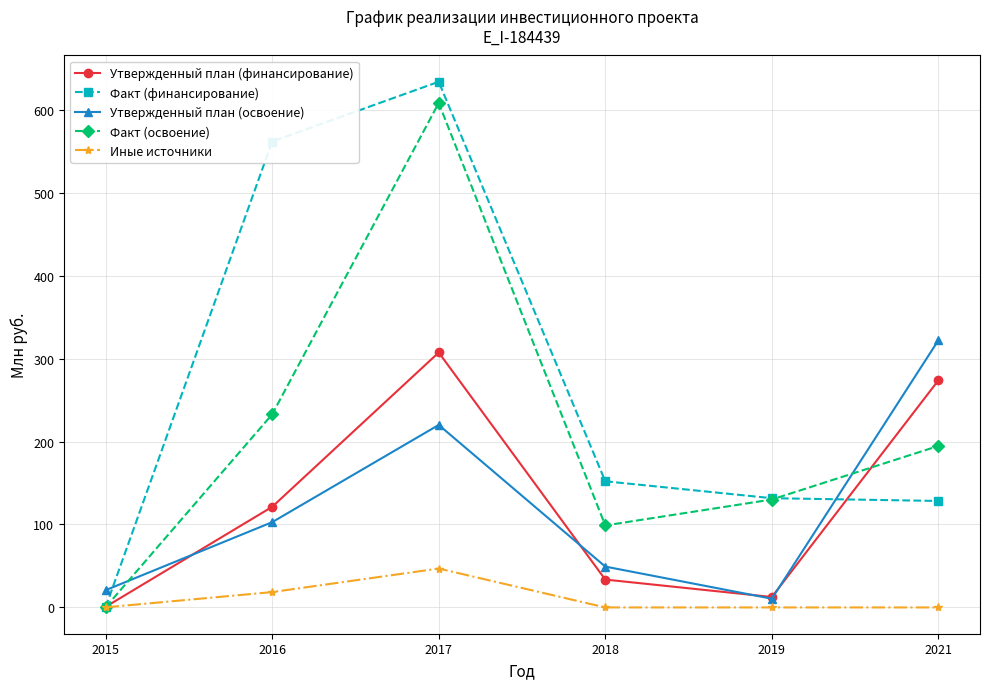

Where does the Утвержденный план (финансирование) series first go above 121?

2016